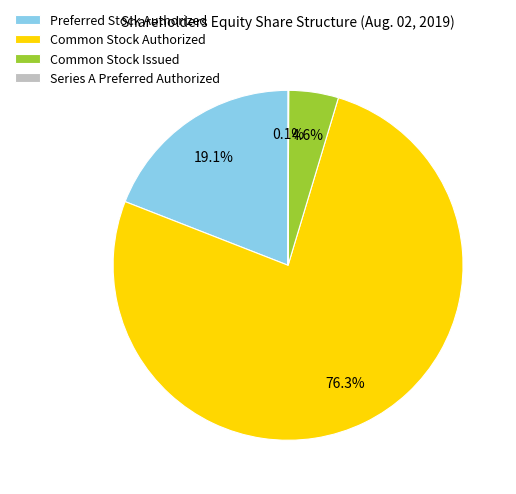

Does any single category account for the majority?

Yes